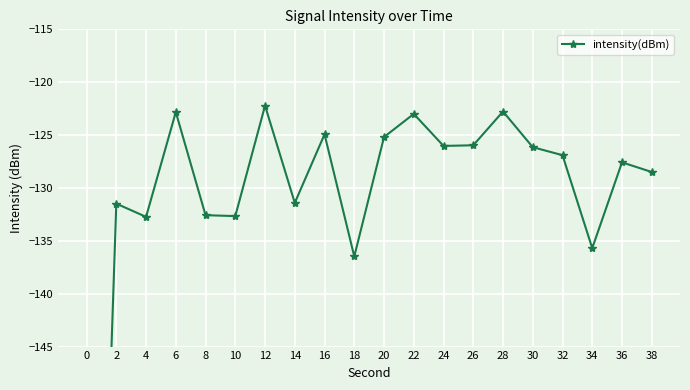

At which category does the chart reach its peak across all series?

12